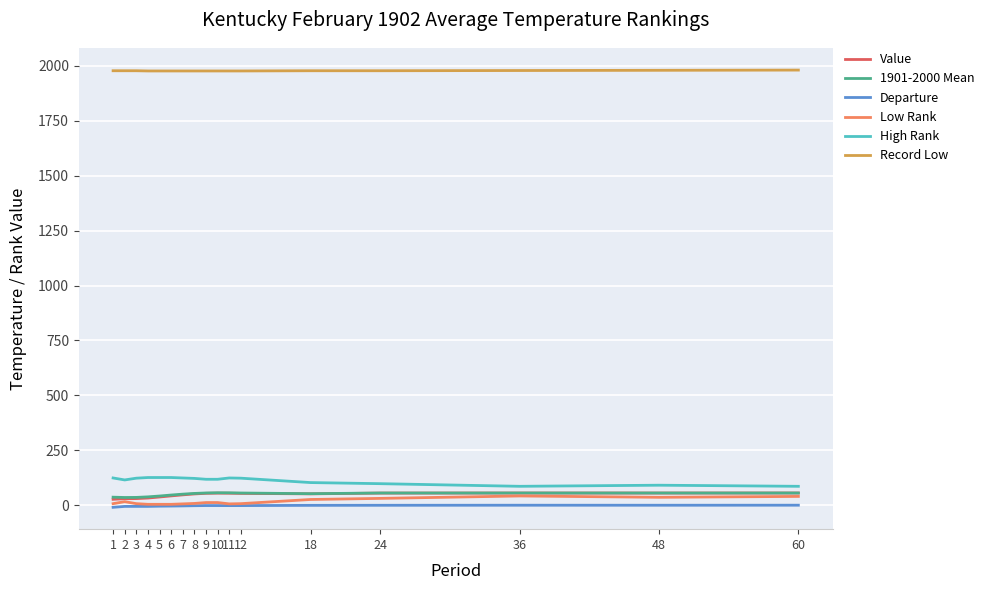

Is the value of Departure at 8 greater than the value of Record Low at 48?

No